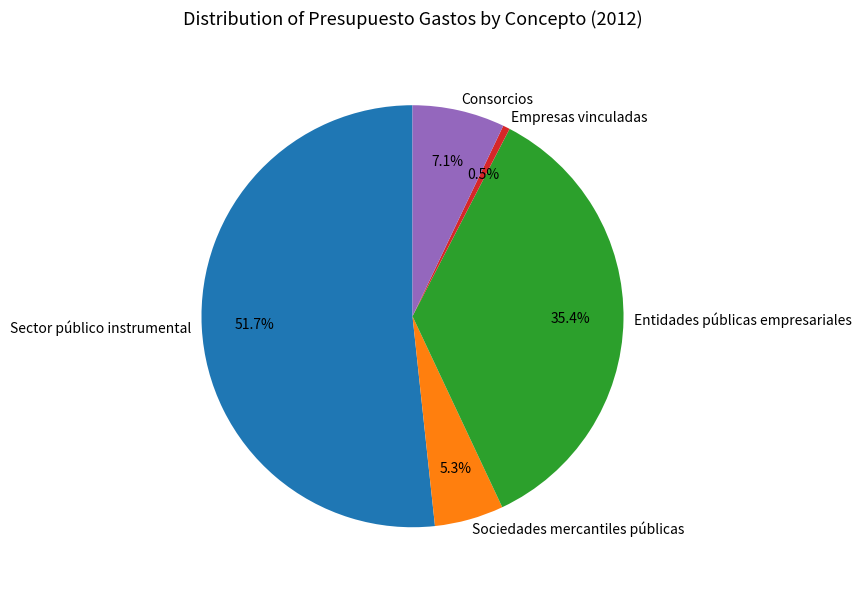

To the nearest percent, what percentage of the pie is Sociedades mercantiles públicas?

5%